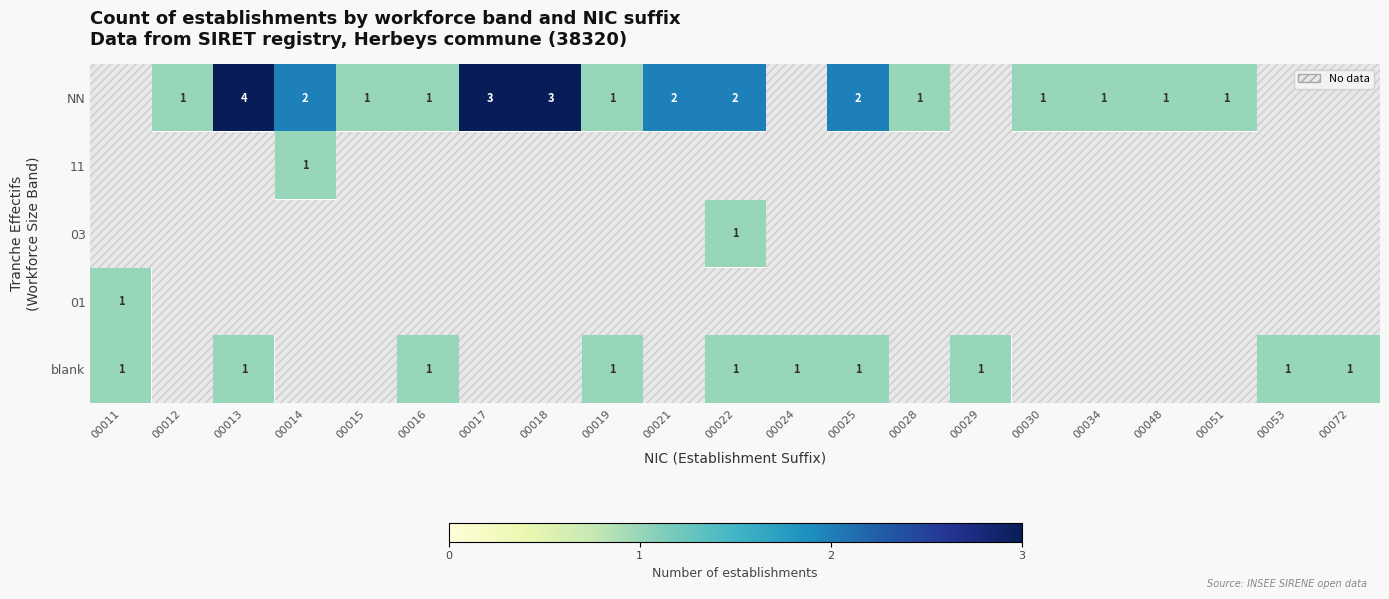

The value of row_4 at 00024 is 1.0. True or false?

True